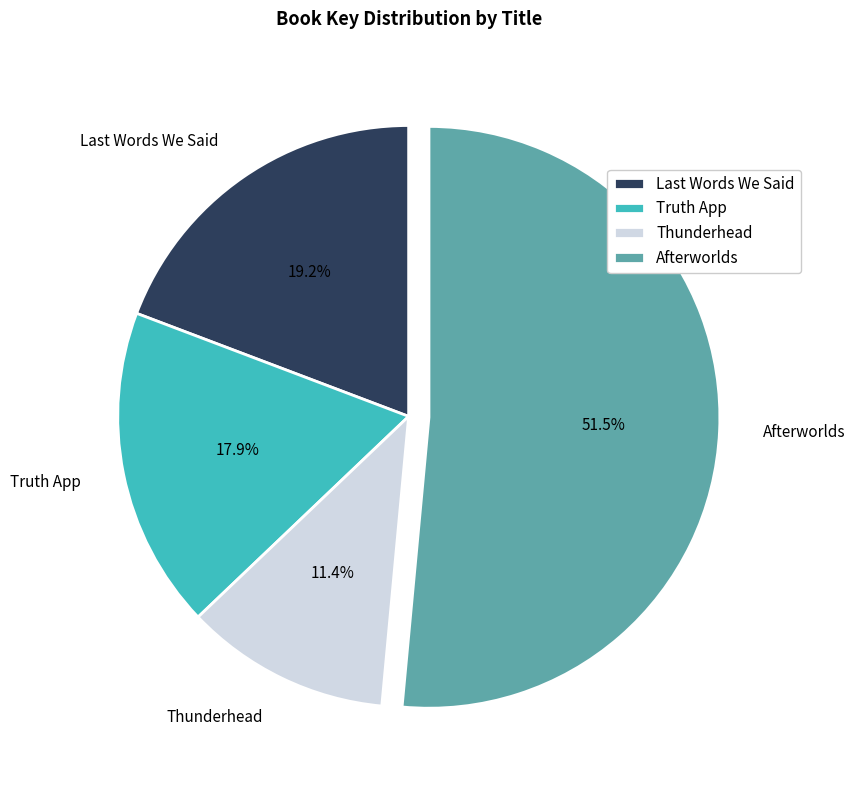

How many segments does this pie chart have?

4